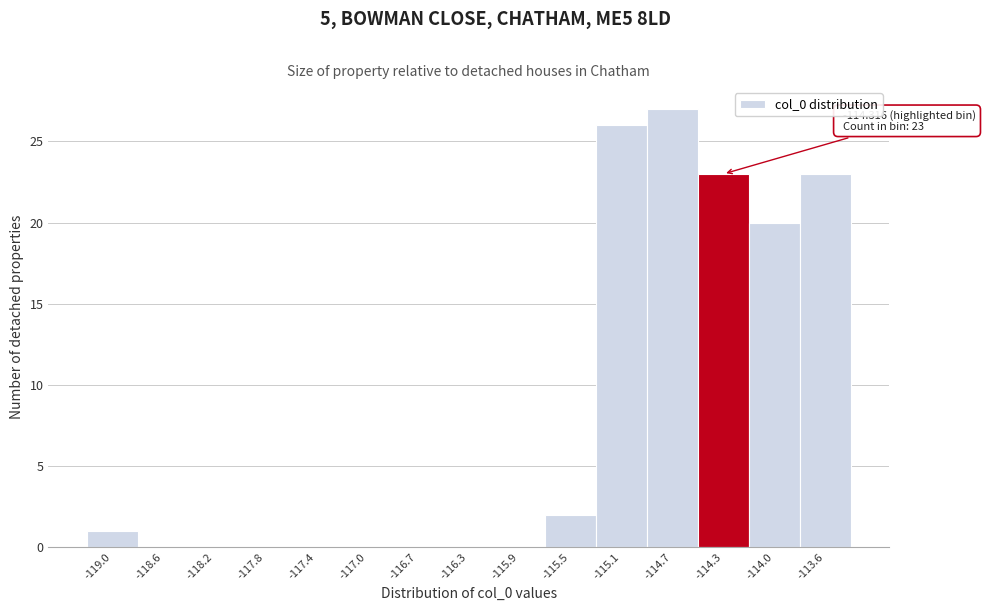

Which range on the x-axis has the tallest bar?

-114.90 to -114.55